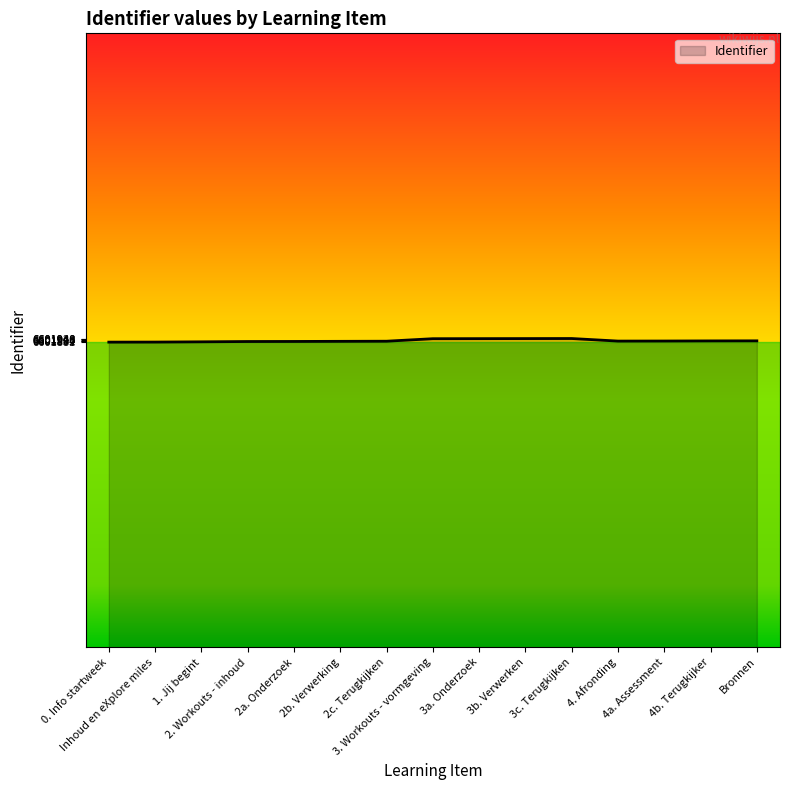

The chart shows a value of 6601881 at 0. Info startweek. True or false?

True